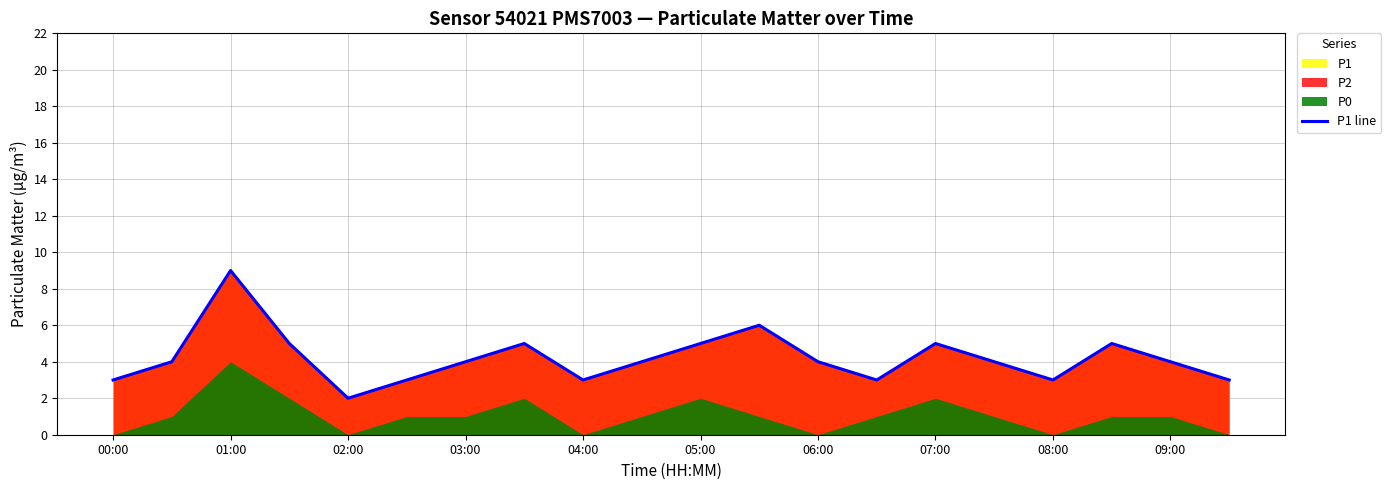

Which category has the highest value in the P1 line series?

01:00